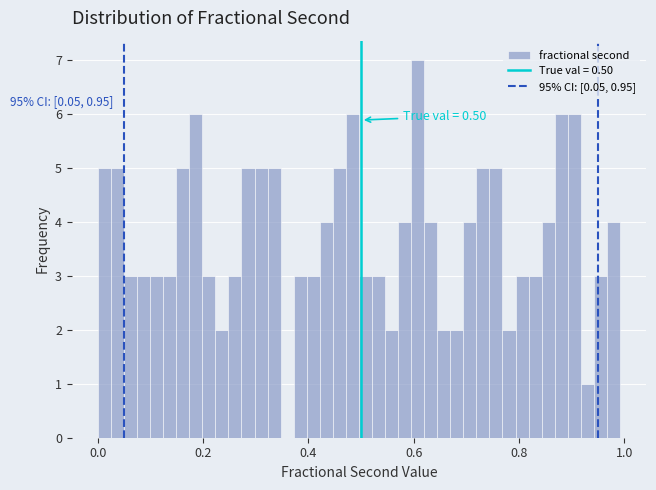

Read against the x-axis, roughly where is the centre of the tallest bar?

0.60